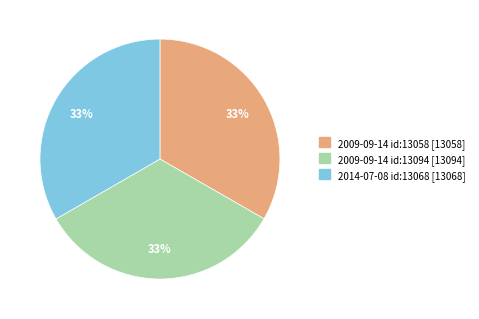

How many segments does this pie chart have?

3